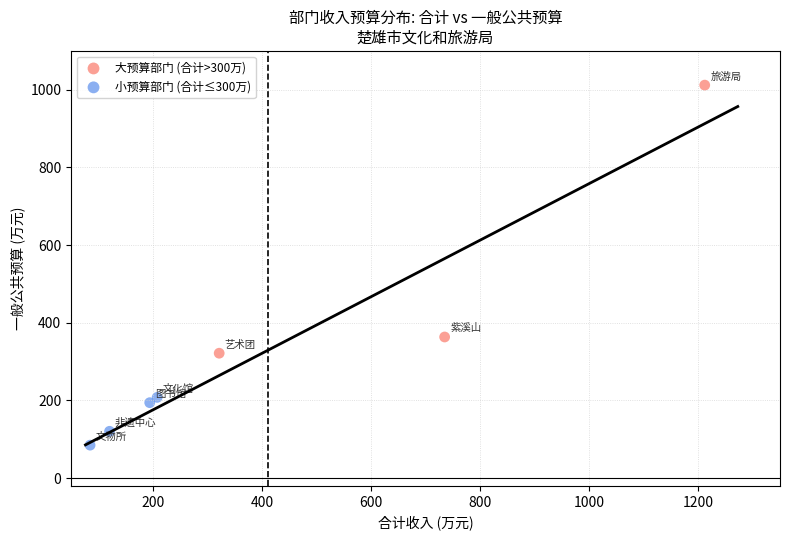

Which series contains the lowest Y value?

小预算部门 (合计≤300万)